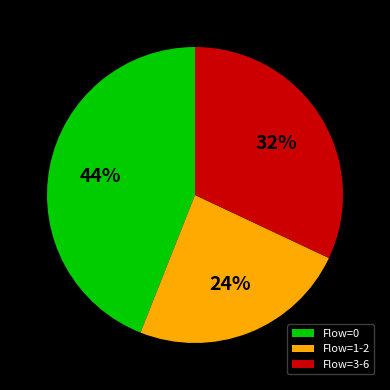

Which category has the biggest portion of the pie?

Flow=0